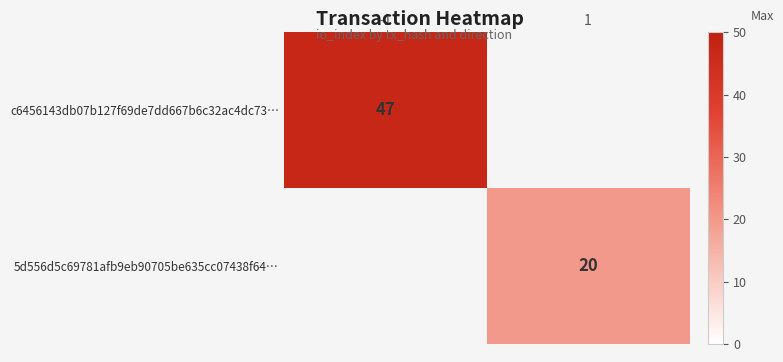

What is the maximum value shown in the chart?

47